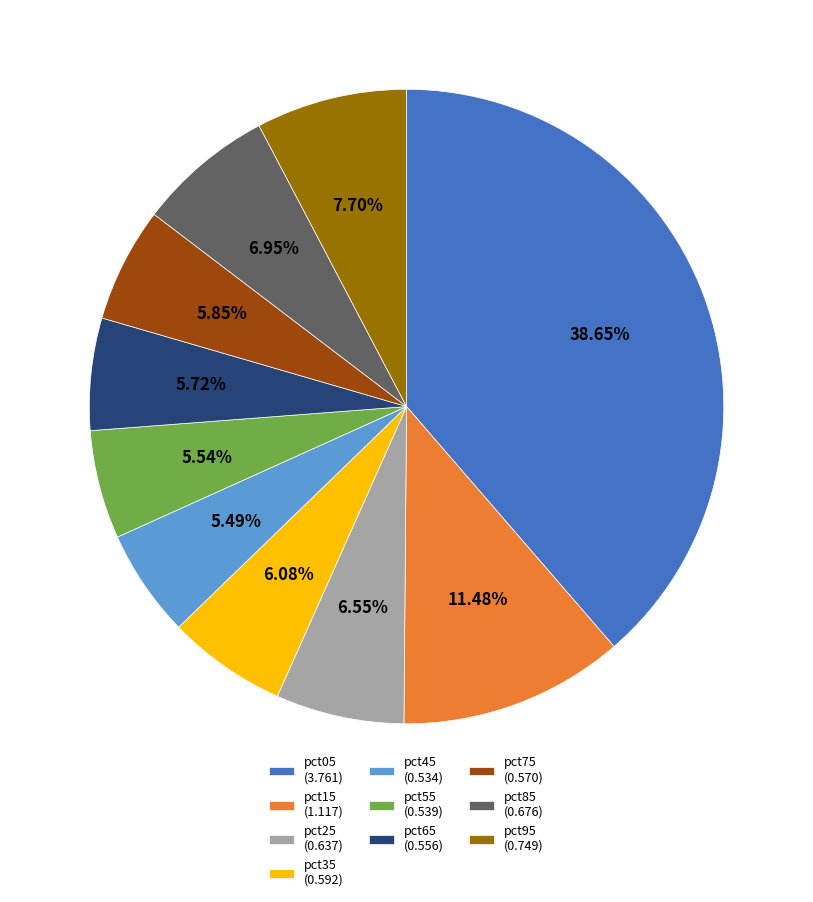

Does any single category account for the majority?

No